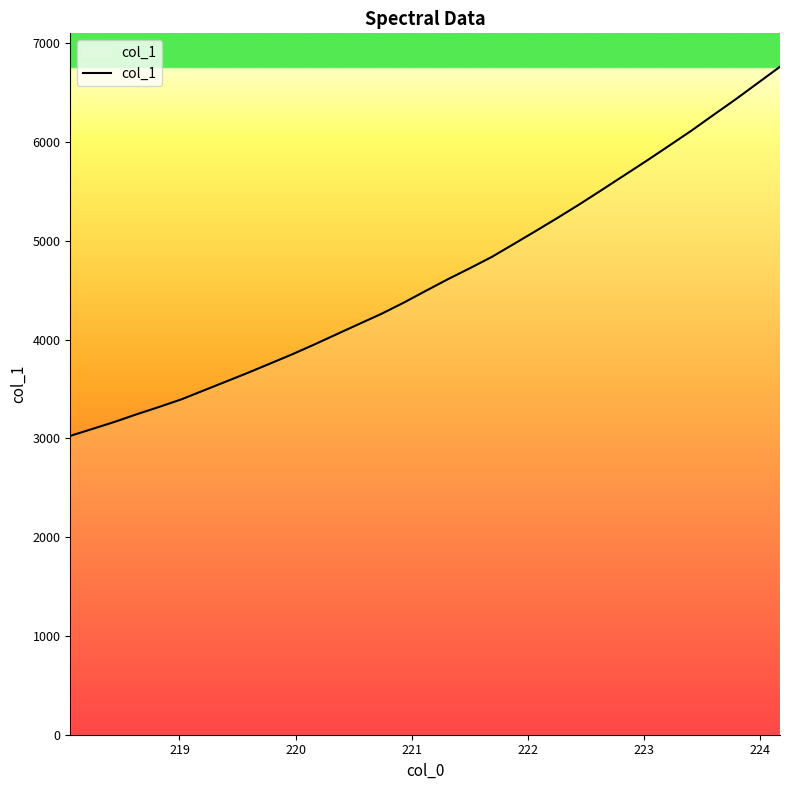

How many categories are shown in the chart?

33